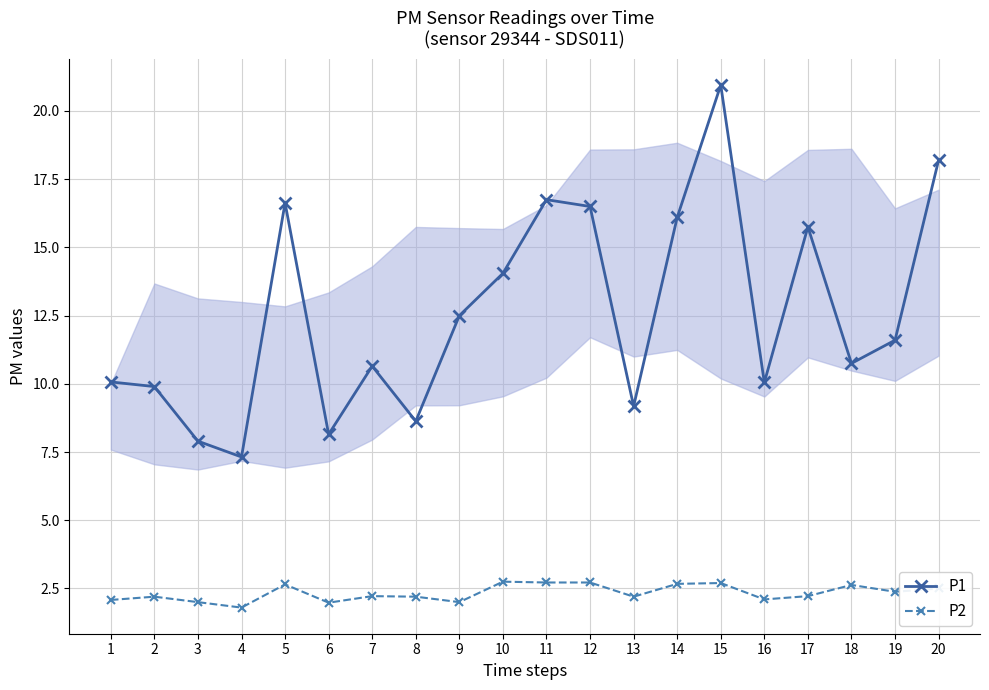

Is this an area chart (filled region under the line)?

No